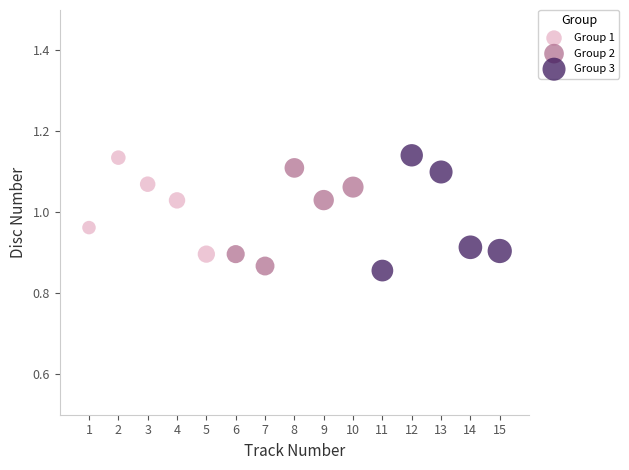

Which series has the widest spread of Y values?

Group 3